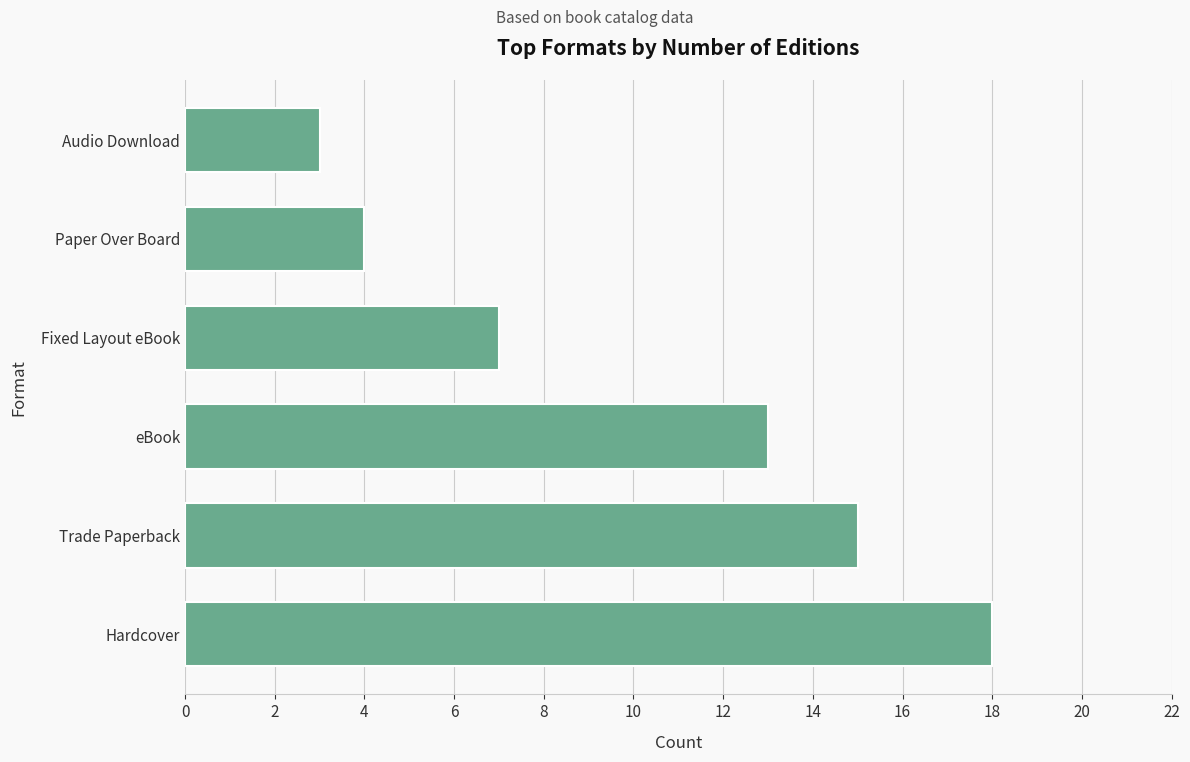

Which has a higher value, eBook or Paper Over Board?

eBook